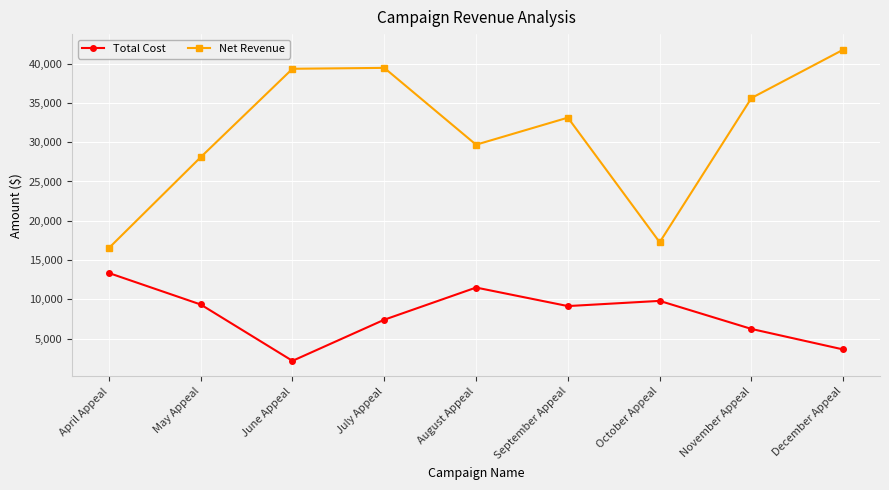

What is the spread (max minus min) of values at May Appeal?

18759